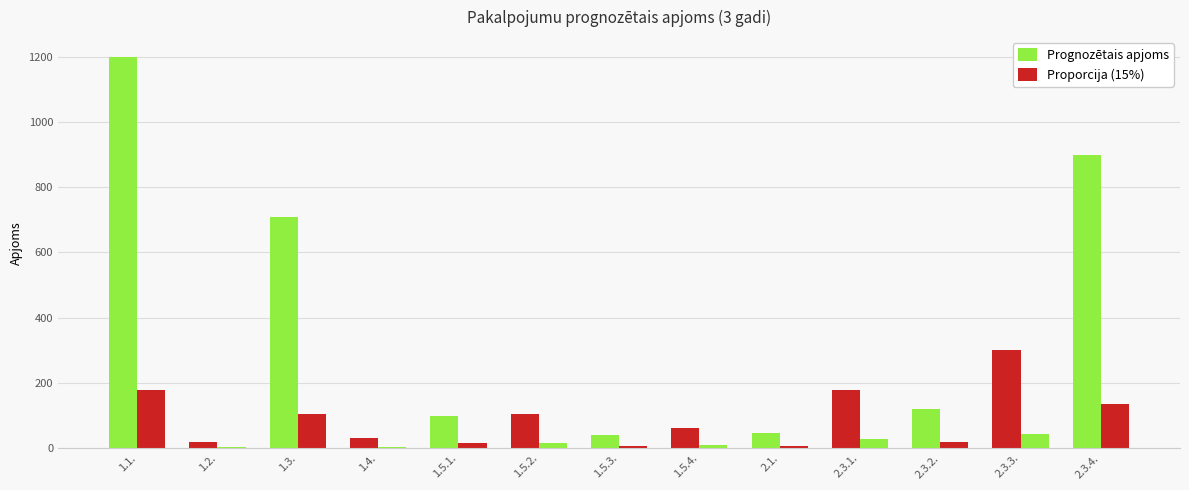

What is the sum of the Prognozētais apjoms values at 2.1. and 1.3.?

758